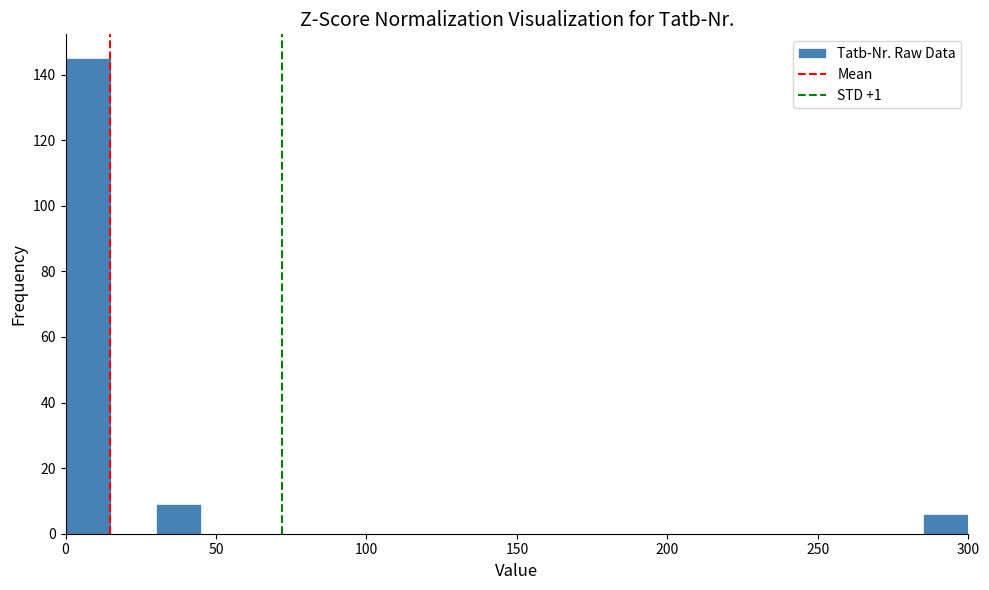

Around what value on the x-axis is the tallest bar? Give the approximate position of its centre, as read against the axis.

10